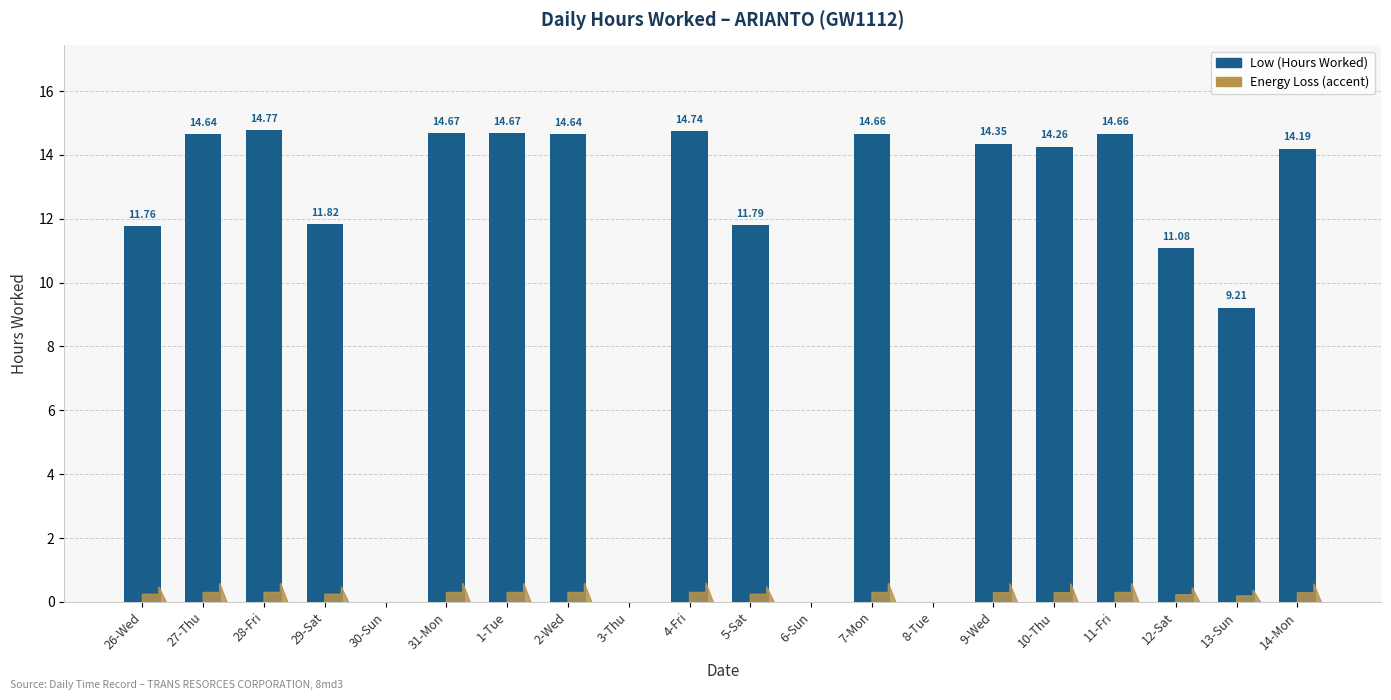

Approximately how many times larger is the value at 9-Wed compared to 12-Sat?

1.3